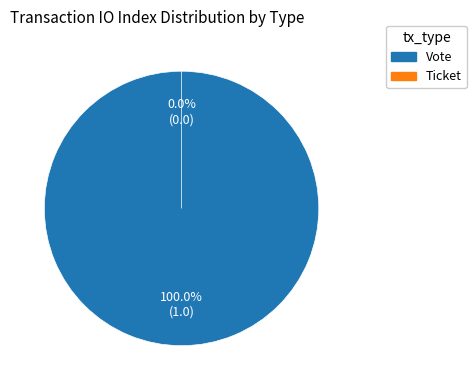

Is there a majority slice in this chart?

Yes